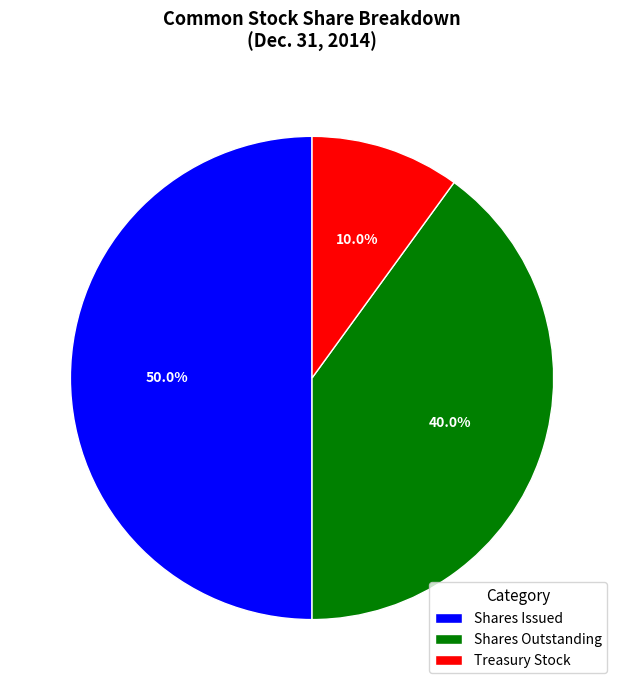

Which category has the smallest portion of the pie?

Treasury Stock